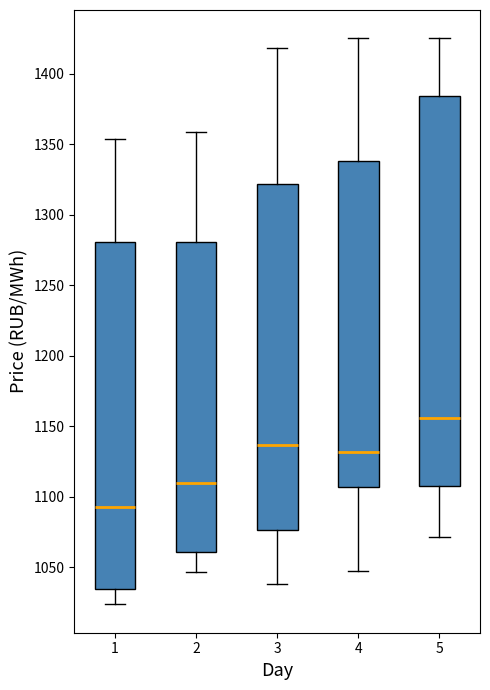

Reading left to right, transcribe this box plot: for each box, give where its median line is, the range the box spans, and where its two whiskers end, as read against the y-axis. The values are not printed on the chart, so give them approximately, as read against the axis.

1: median 1095, box 1035 to 1280, whiskers 1025 to 1355
2: median 1110, box 1060 to 1280, whiskers 1045 to 1360
3: median 1135, box 1075 to 1320, whiskers 1040 to 1420
4: median 1130, box 1105 to 1340, whiskers 1045 to 1425
5: median 1155, box 1110 to 1385, whiskers 1070 to 1425